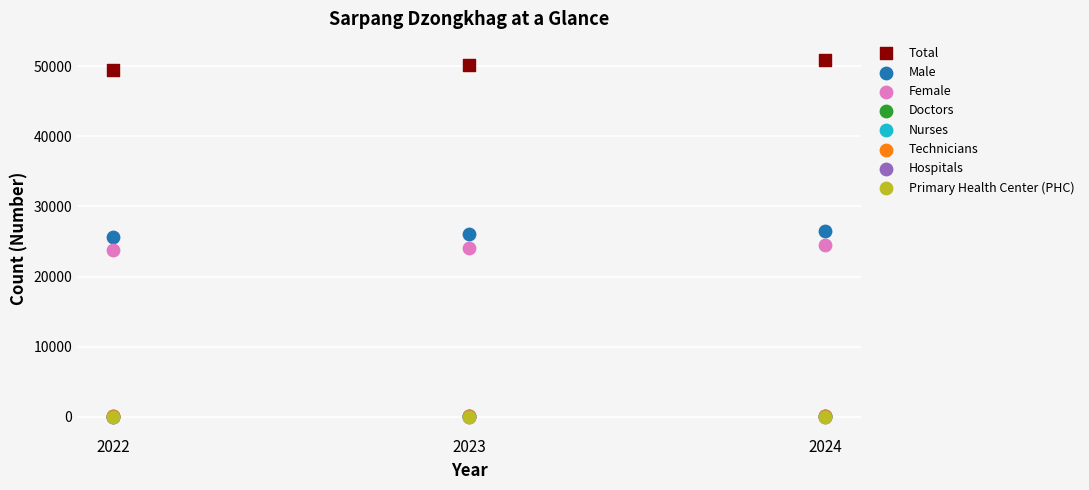

What are all the series names shown in the legend?

Total, Male, Female, Doctors, Nurses, Technicians, Hospitals, Primary Health Center (PHC)